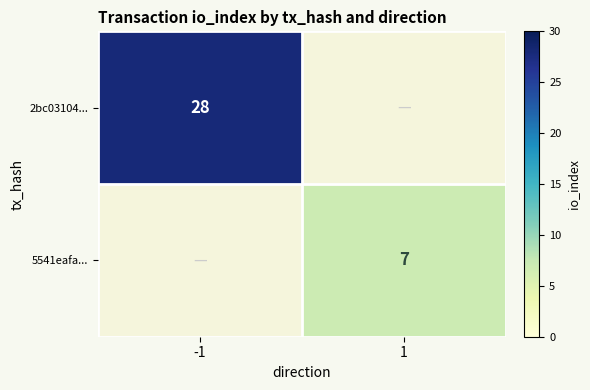

Is it true that 2bc03104... equals 28 at -1?

True